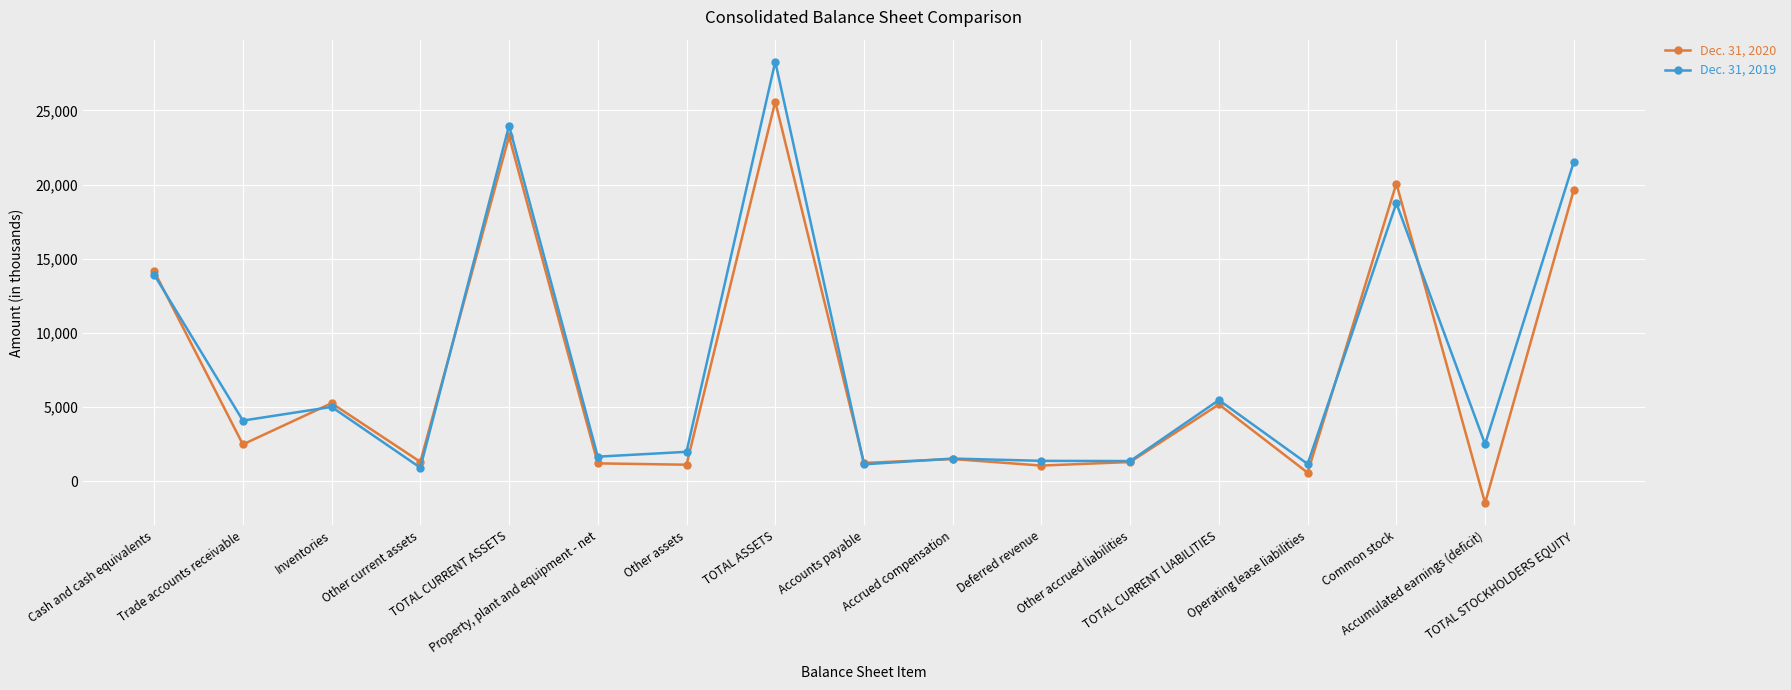

True or false: Dec. 31, 2020 has a value of 1068 at Deferred revenue.

True